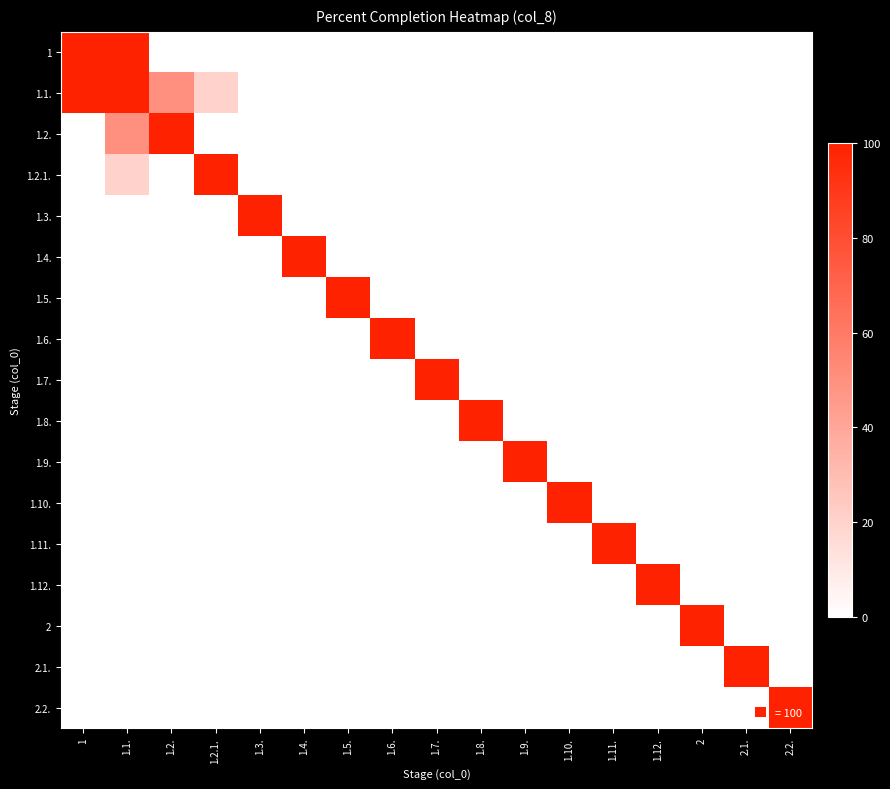

How many distinct data groups are displayed?

17